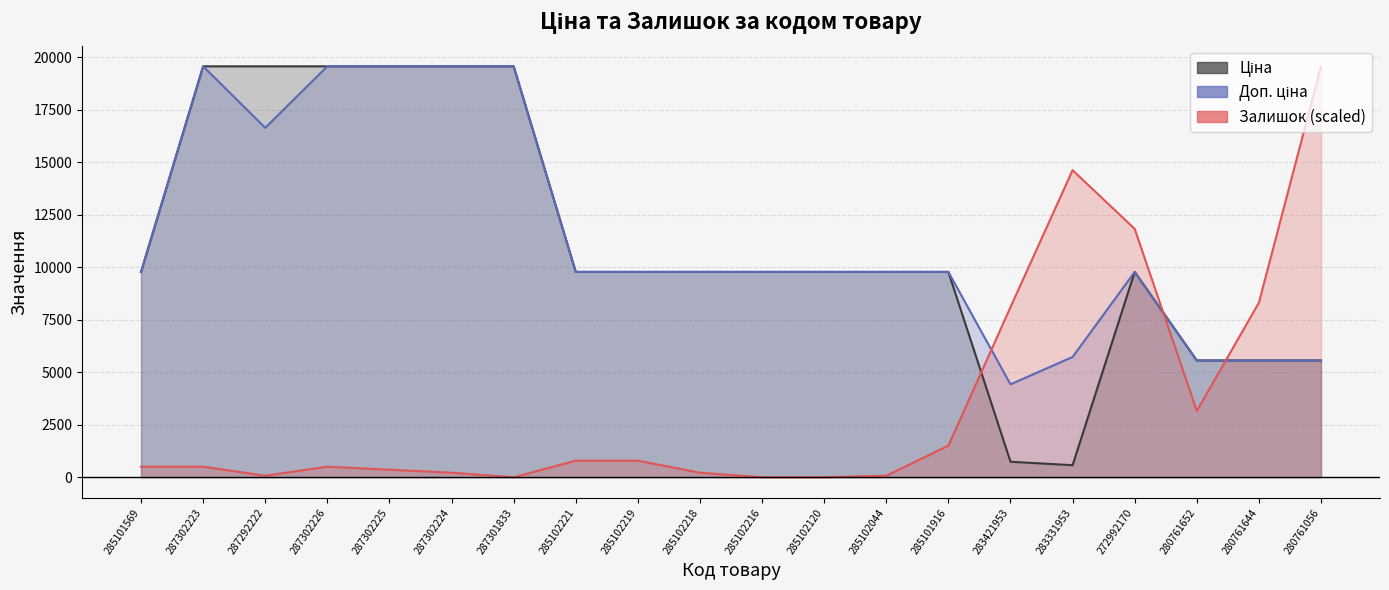

True or false: Ціна and Залишок intersect in this chart.

True